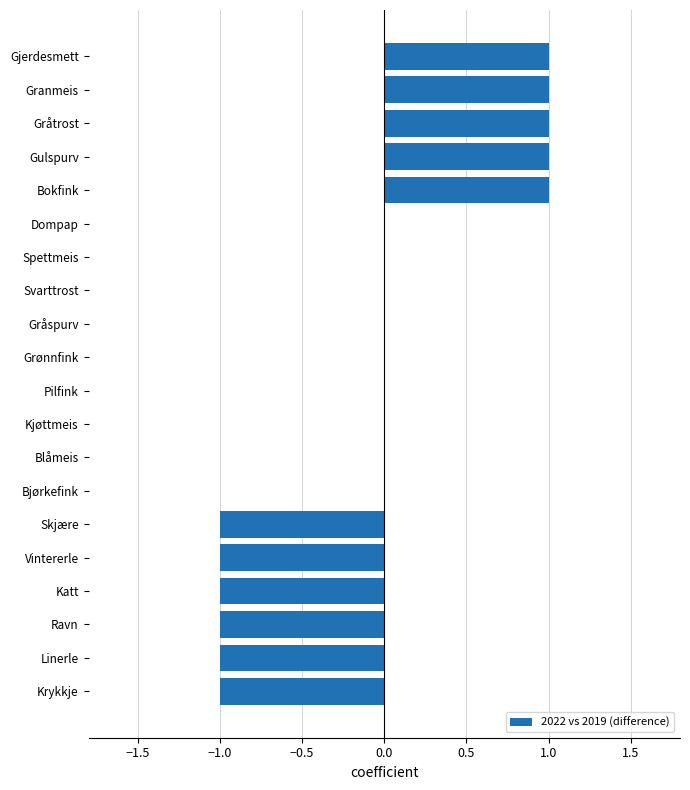

What is the change in value from Skjære to Kjøttmeis?

+1